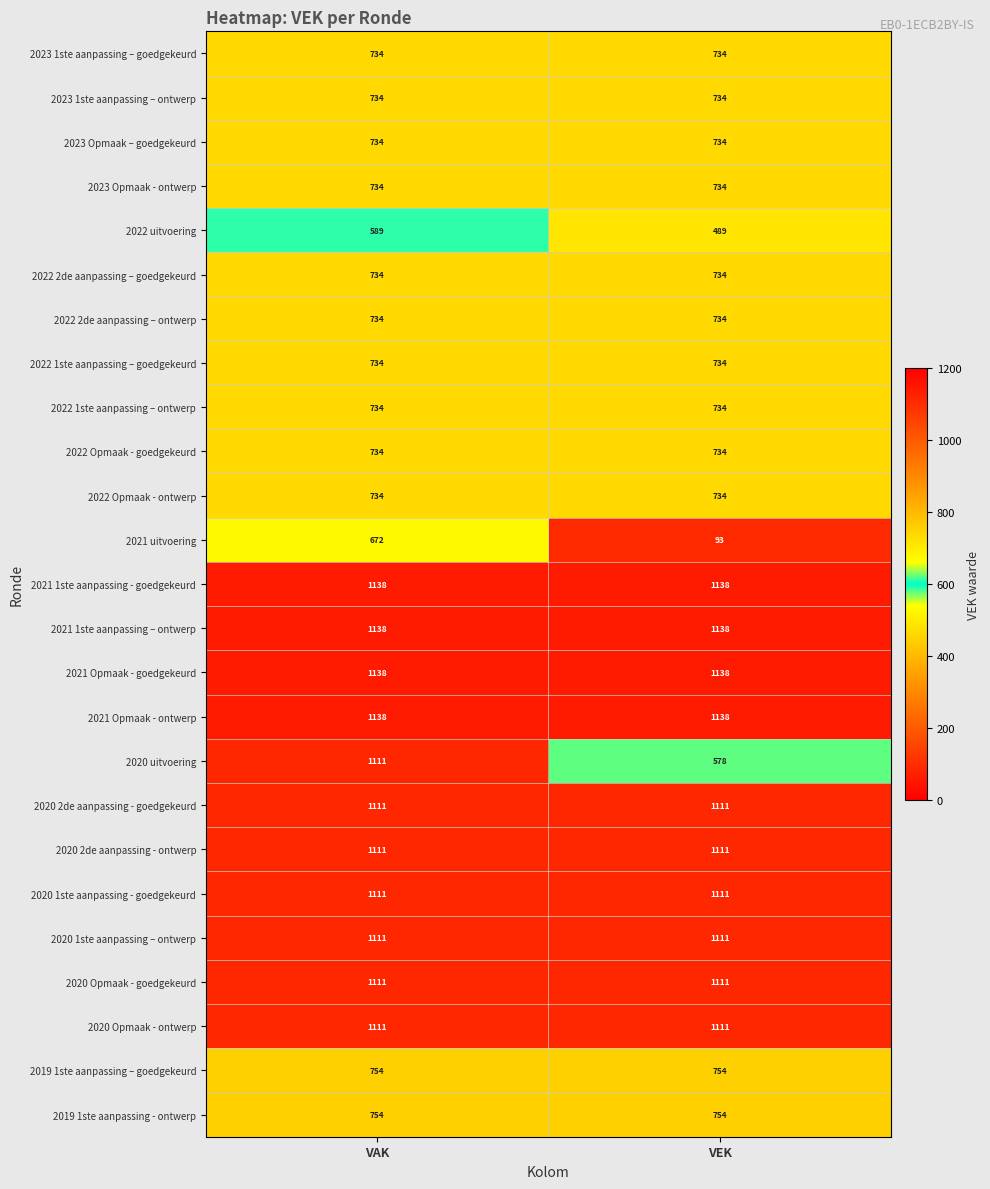

What is the maximum value shown in the chart?

1138